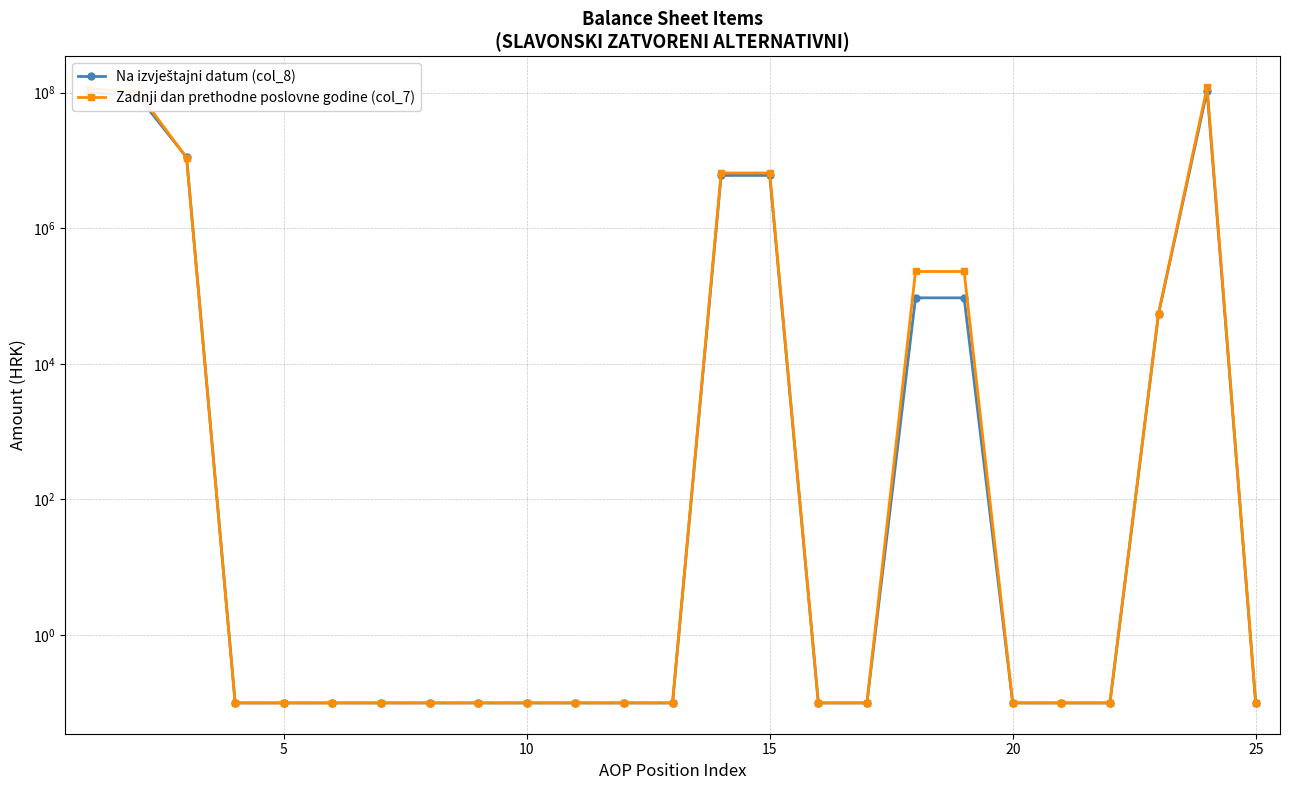

Is it true that Zadnji dan prethodne poslovne godine (col_7) equals 0.2 at 20?

False